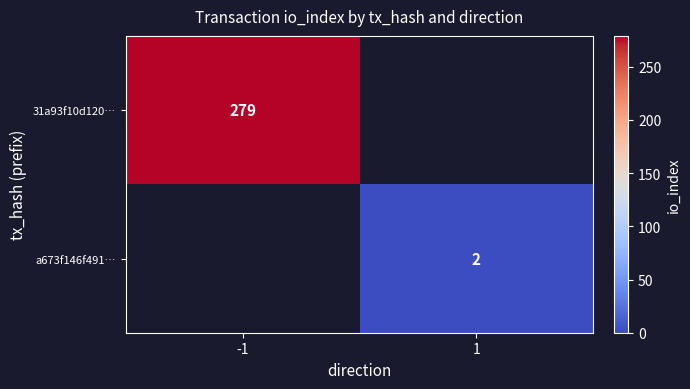

The 31a93f10d120… series shows 140 at -1. True or false?

False